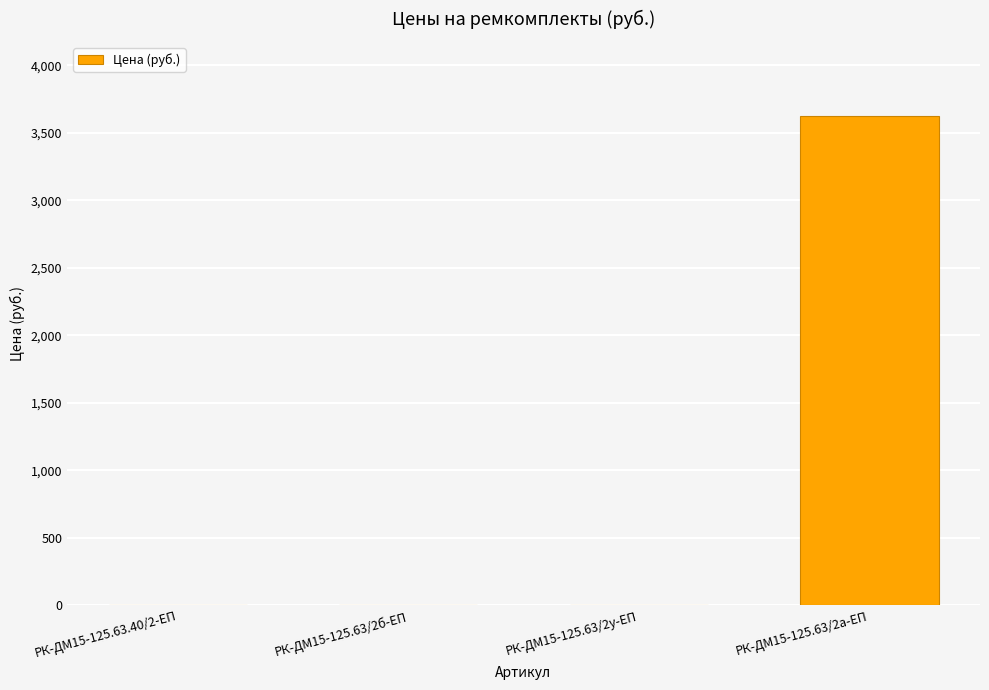

The value at РК-ДМ15-125.63/2б-ЕП is 0.0. True or false?

True